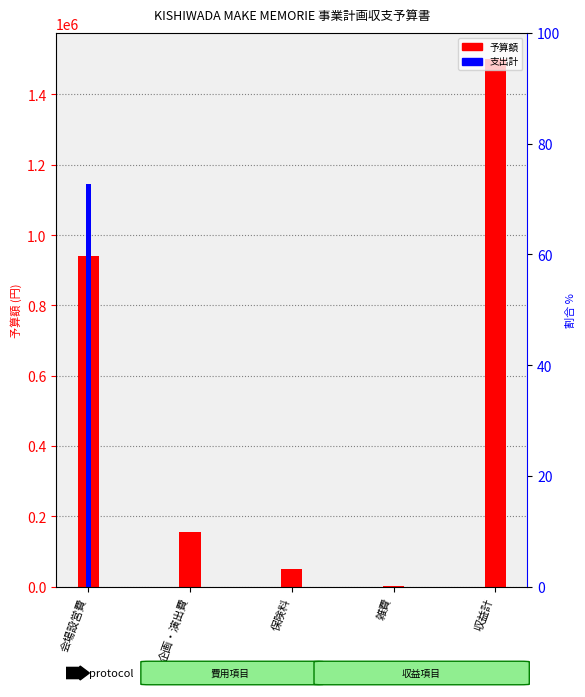

What is the greatest value displayed?

1500000